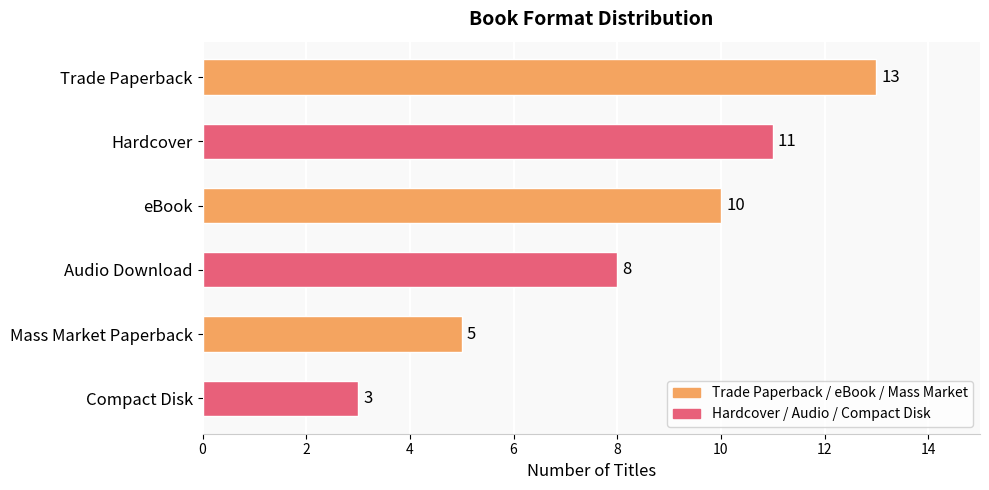

What is the label of the 1st bar from the bottom?

Compact Disk